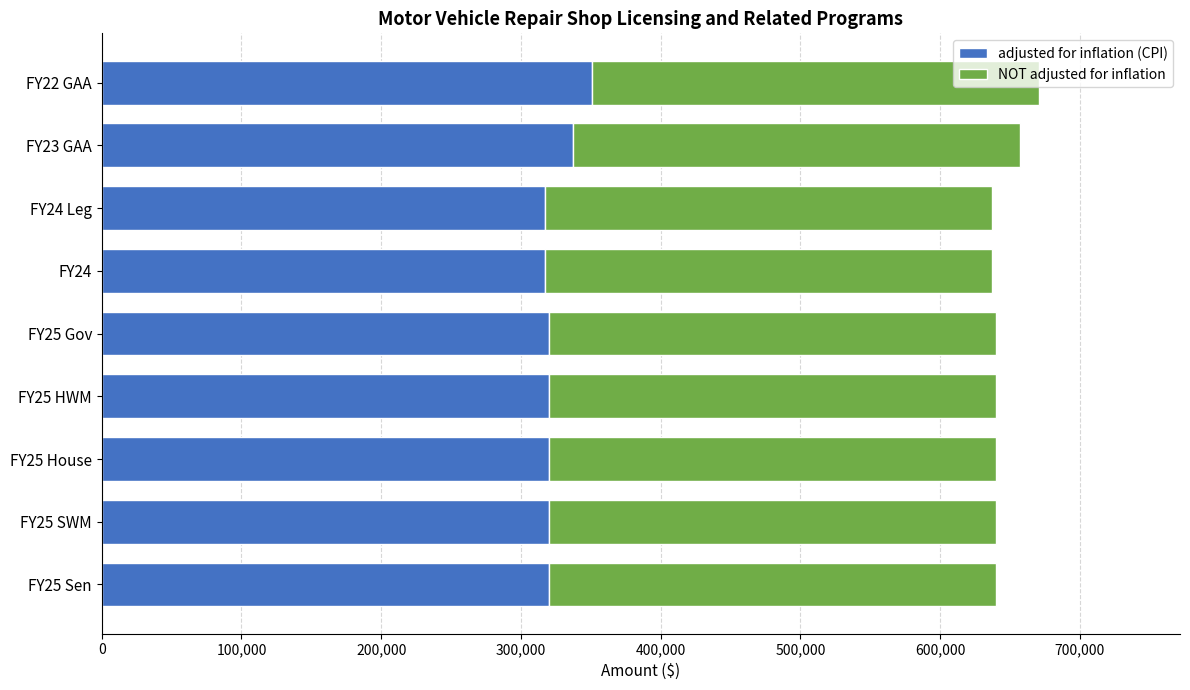

What is the total value across all series at FY22 GAA?

671091